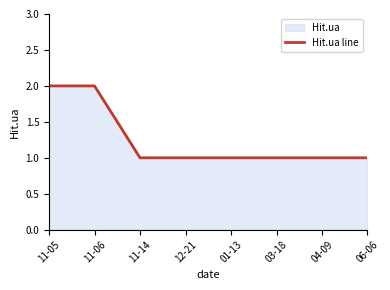

The value at 12-21 is 1. True or false?

True